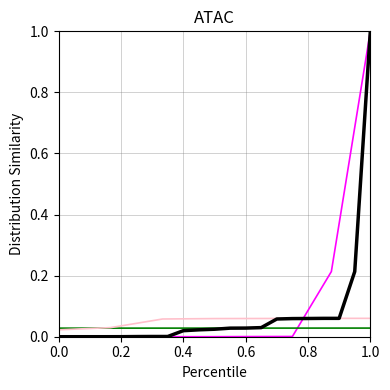

True or false: the data shows 0.0 at 0.2.

True